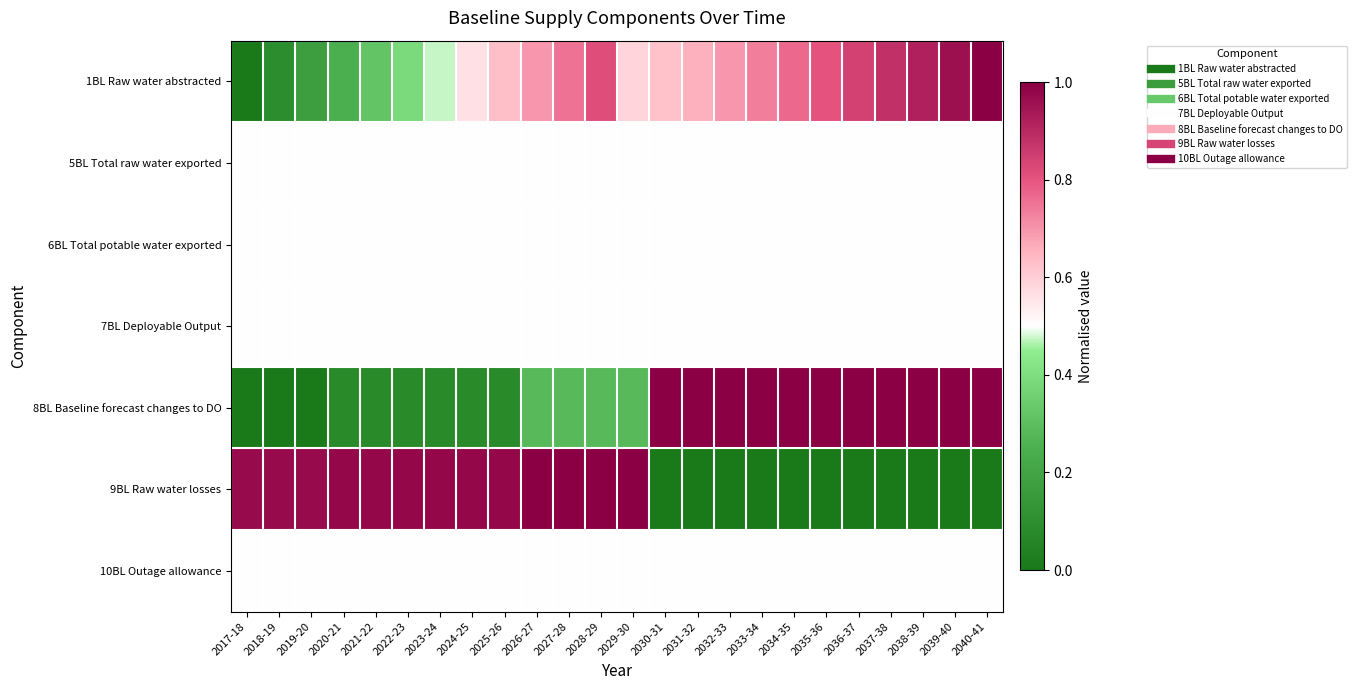

Which has a higher value, 2024-25 or 2028-29?

2028-29